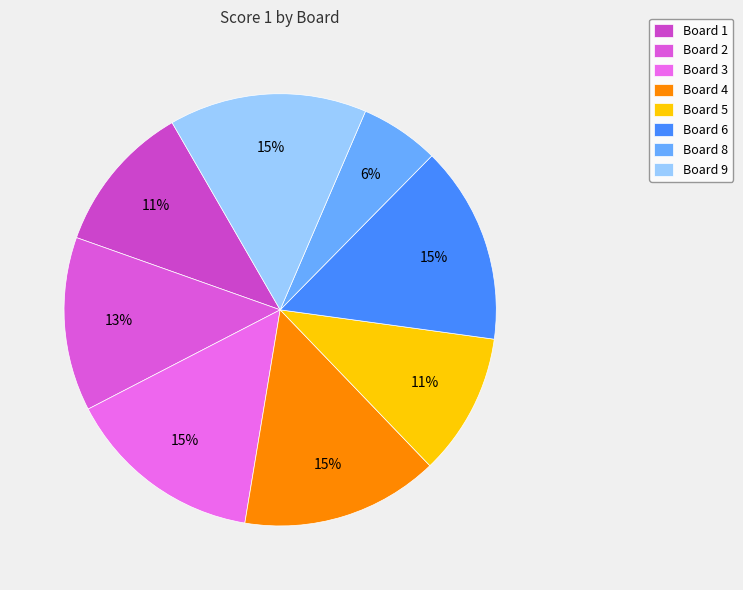

What is the largest slice in the pie chart?

Board 3